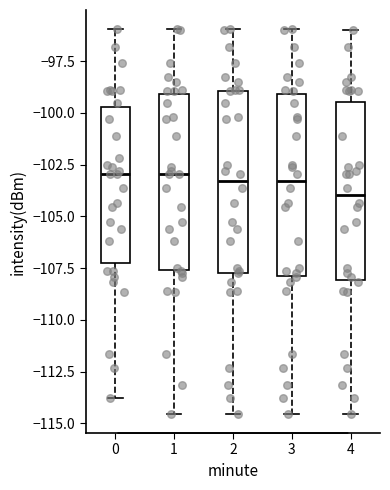

Where does the upper whisker of the box at x = 3 end on the y-axis? The values are not printed on the chart, so give them approximately, as read against the axis.

-96.0